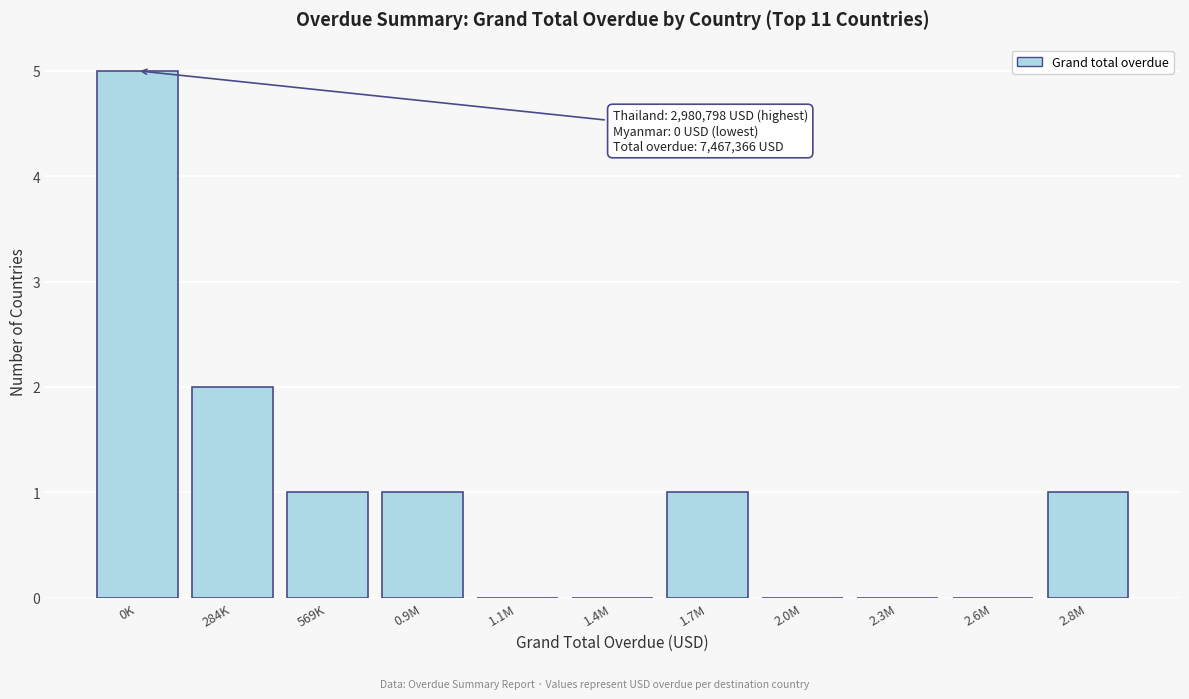

Reading left to right, list all the values displayed in this chart.

0K=5	284K=2	569K=1	0.9M=1	1.1M=0	1.4M=0	1.7M=1	2.0M=0	2.3M=0	2.6M=0	2.8M=1